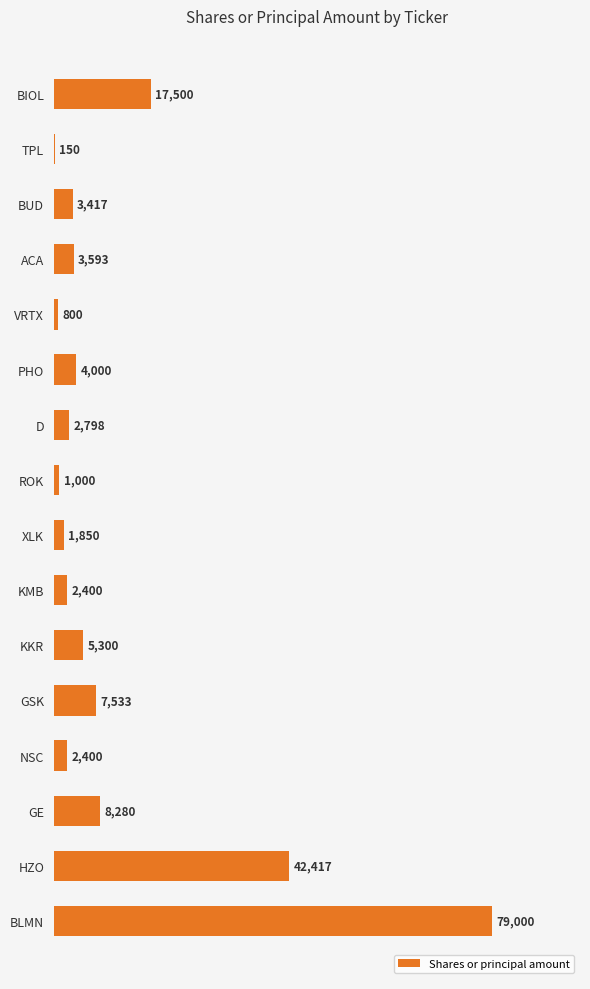

At which label is the value closest to 39575?

HZO